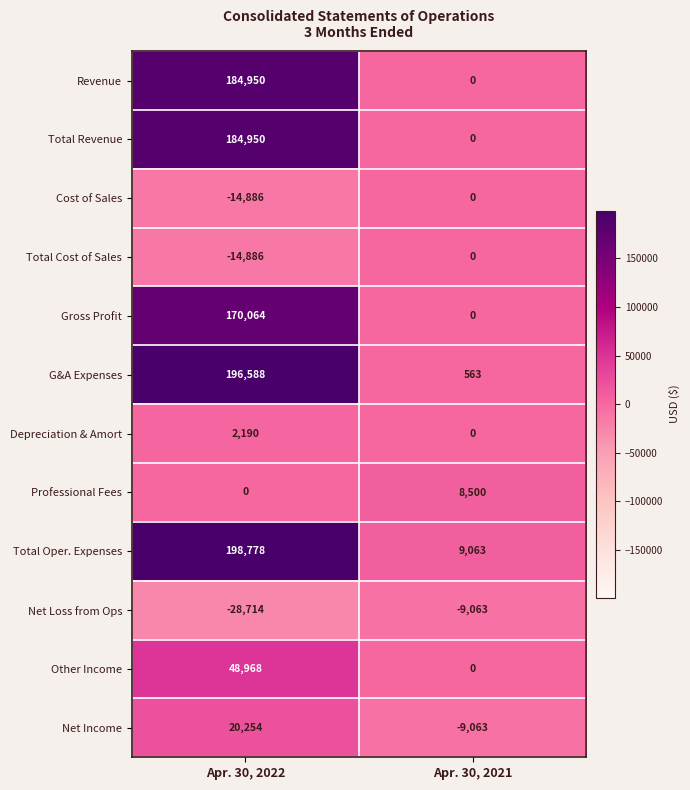

Reading right to left, transcribe all the data shown in this chart.

Revenue: Apr. 30, 2021=0	Apr. 30, 2022=184950
Total Revenue: Apr. 30, 2021=0	Apr. 30, 2022=184950
Cost of Sales: Apr. 30, 2021=0	Apr. 30, 2022=-14886
Total Cost of Sales: Apr. 30, 2021=0	Apr. 30, 2022=-14886
Gross Profit: Apr. 30, 2021=0	Apr. 30, 2022=170064
G&A Expenses: Apr. 30, 2021=563	Apr. 30, 2022=196588
Depreciation & Amort: Apr. 30, 2021=0	Apr. 30, 2022=2190
Professional Fees: Apr. 30, 2021=8500	Apr. 30, 2022=0
Total Oper. Expenses: Apr. 30, 2021=9063	Apr. 30, 2022=198778
Net Loss from Ops: Apr. 30, 2021=-9063	Apr. 30, 2022=-28714
Other Income: Apr. 30, 2021=0	Apr. 30, 2022=48968
Net Income: Apr. 30, 2021=-9063	Apr. 30, 2022=20254